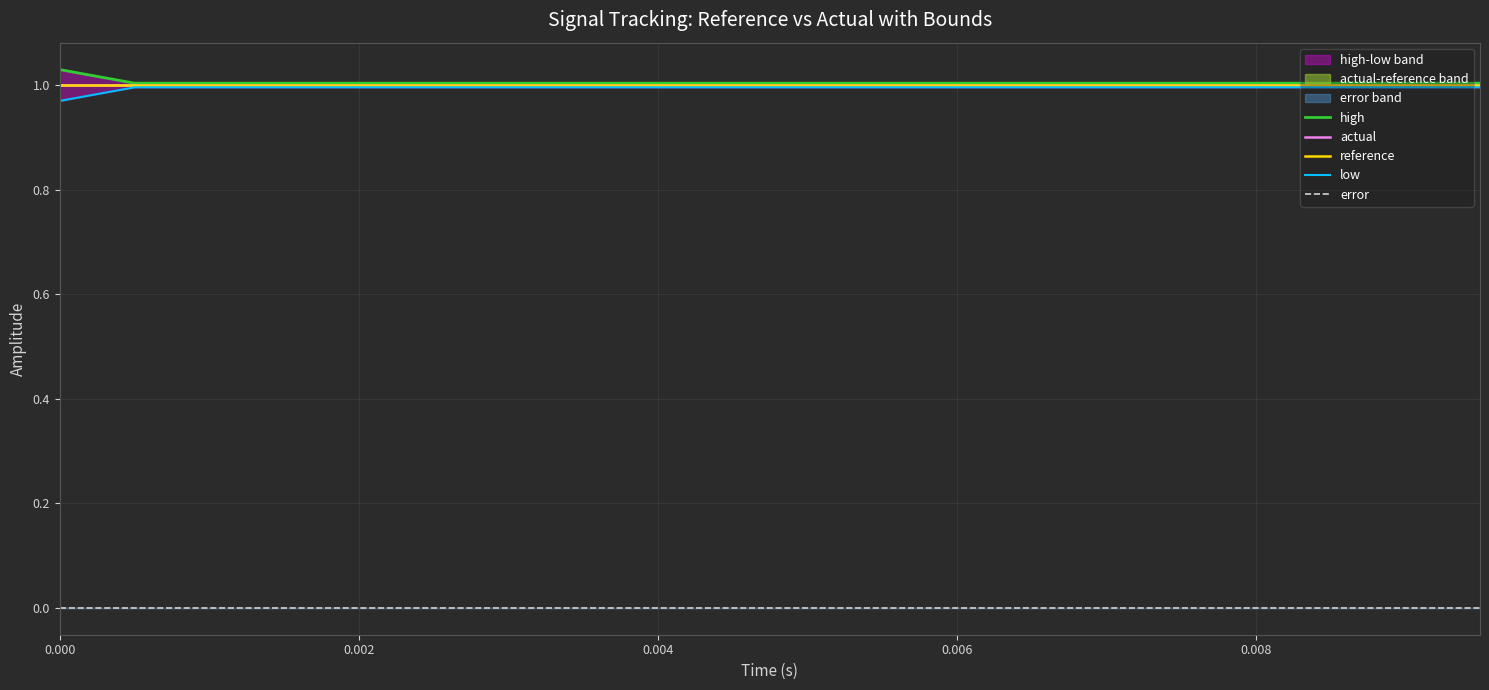

Which series has the largest range (max minus min)?

high